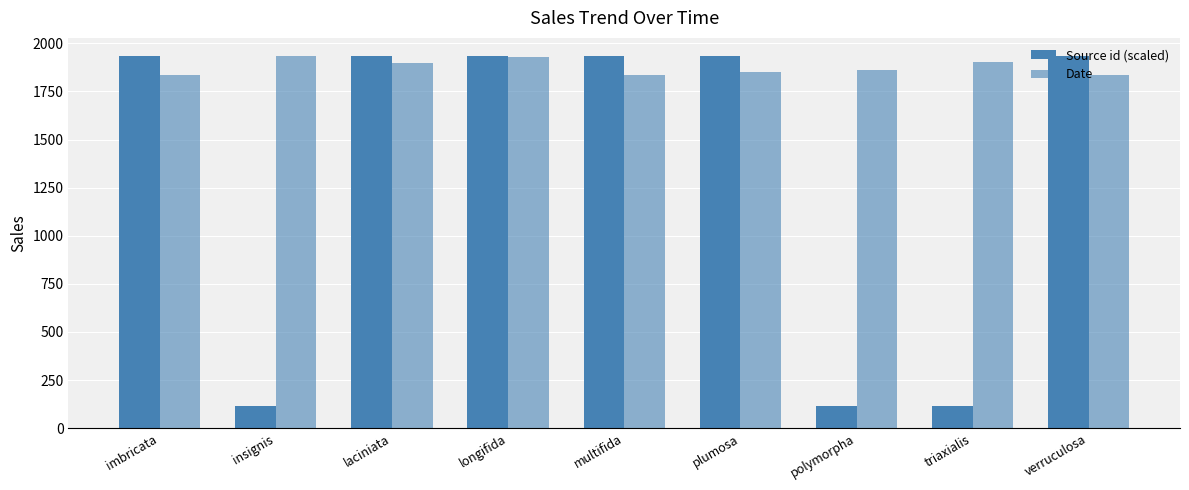

The Date series shows 3267.3 at triaxialis. True or false?

False